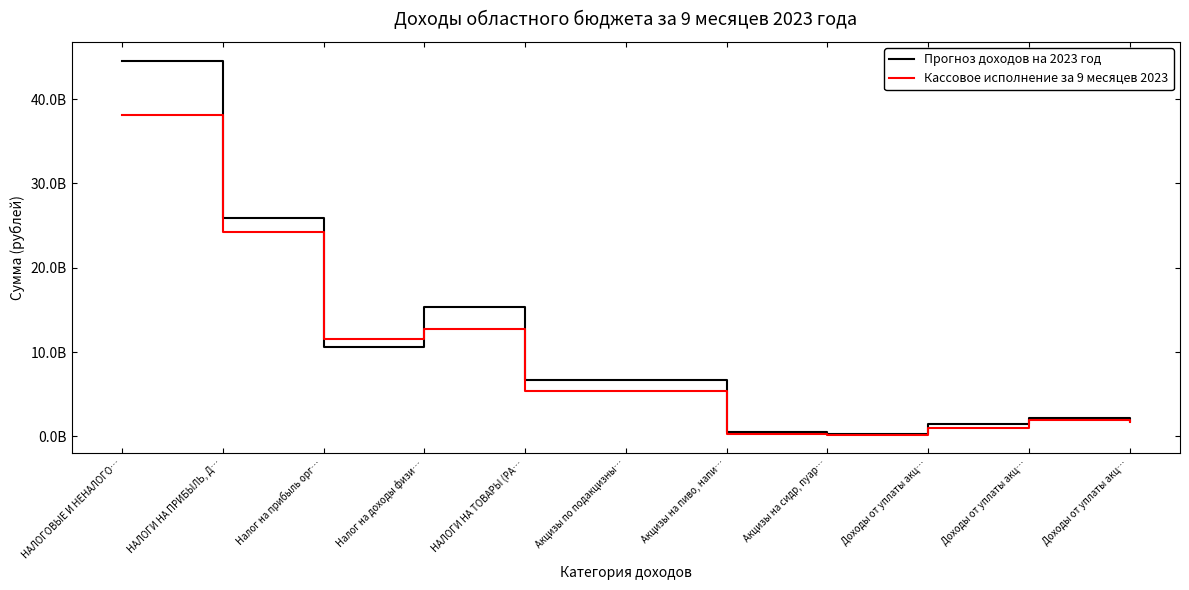

At which category is the sum across all series the highest?

НАЛОГОВЫЕ И НЕНАЛОГО…